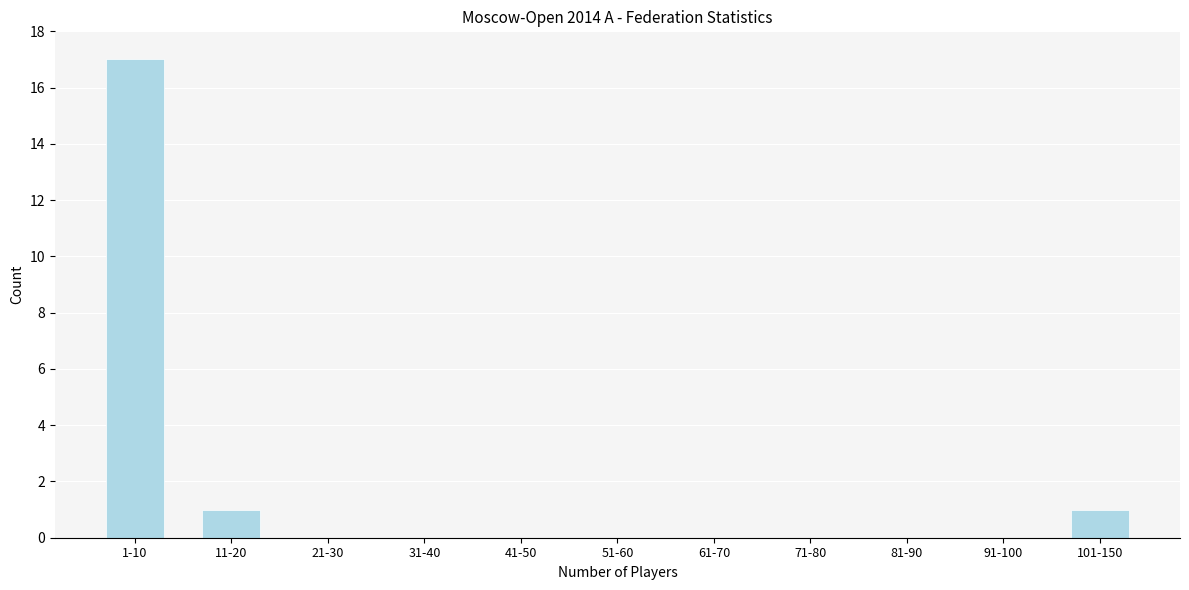

Reading left to right, list all the values displayed in this chart.

1-10=17	11-20=1	21-30=0	31-40=0	41-50=0	51-60=0	61-70=0	71-80=0	81-90=0	91-100=0	101-150=1